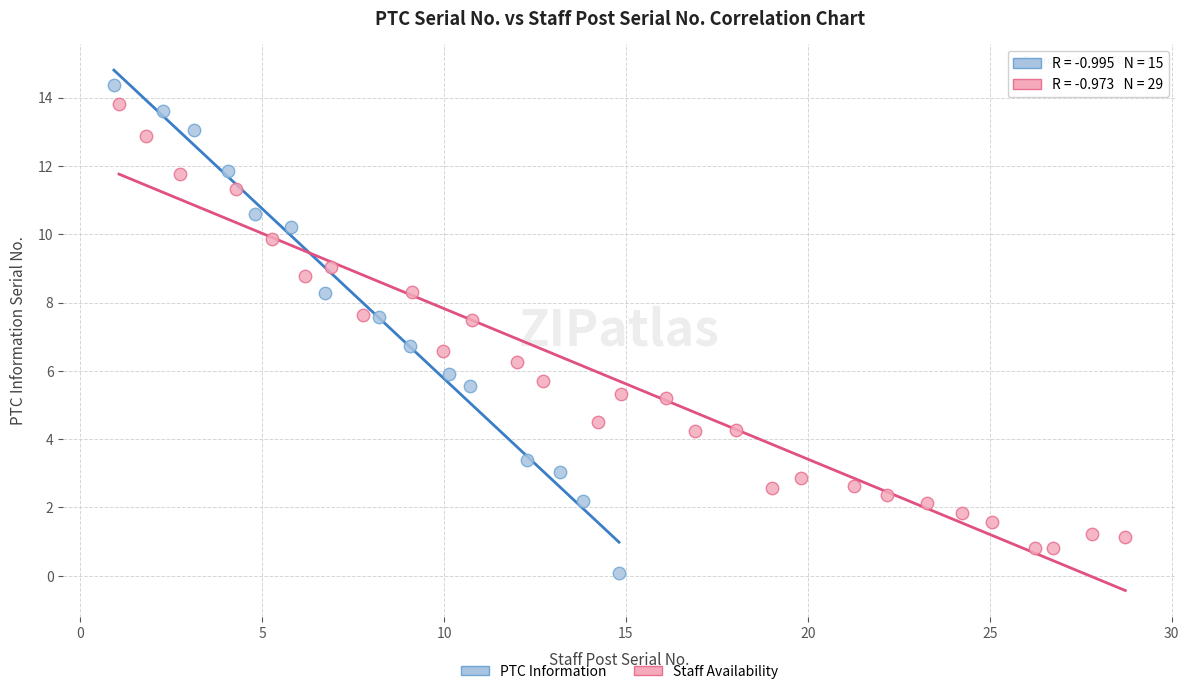

Which series has the largest Y range (max minus min)?

PTC Information